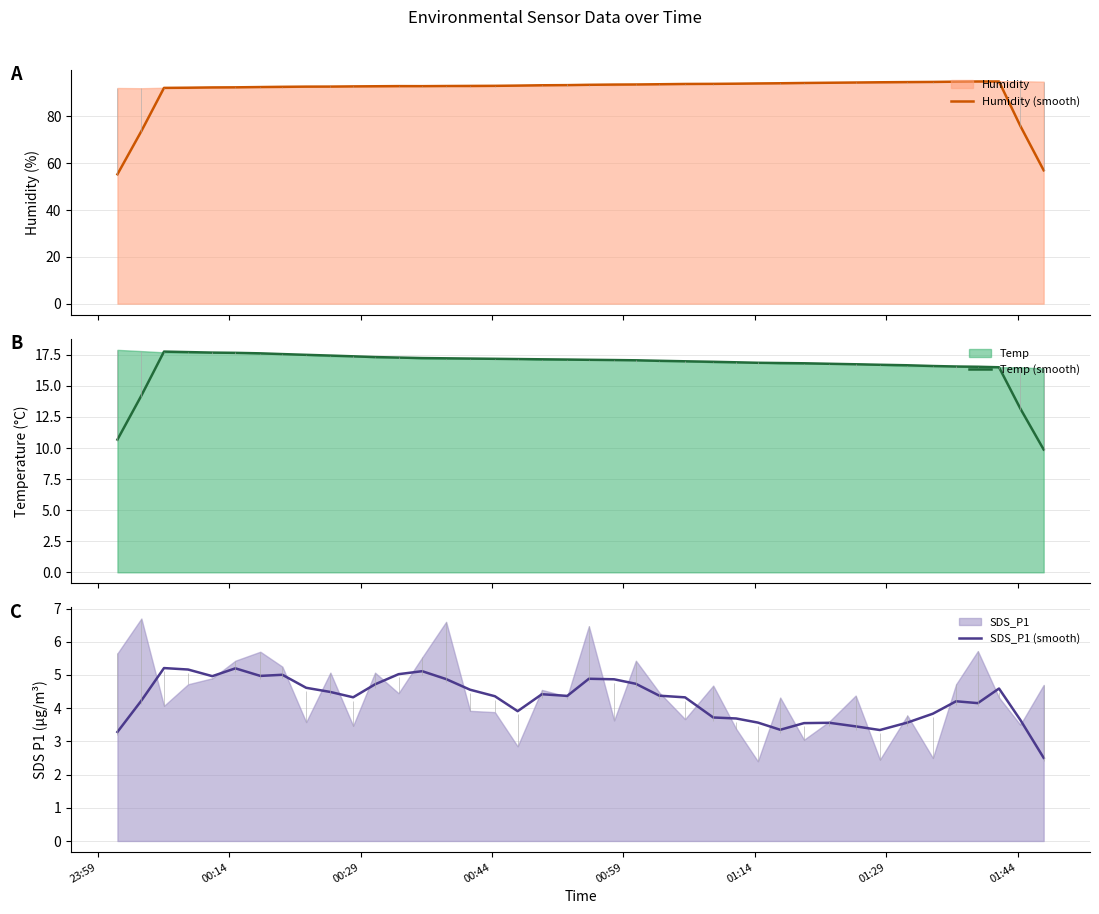

How many categories are shown in the chart?

40